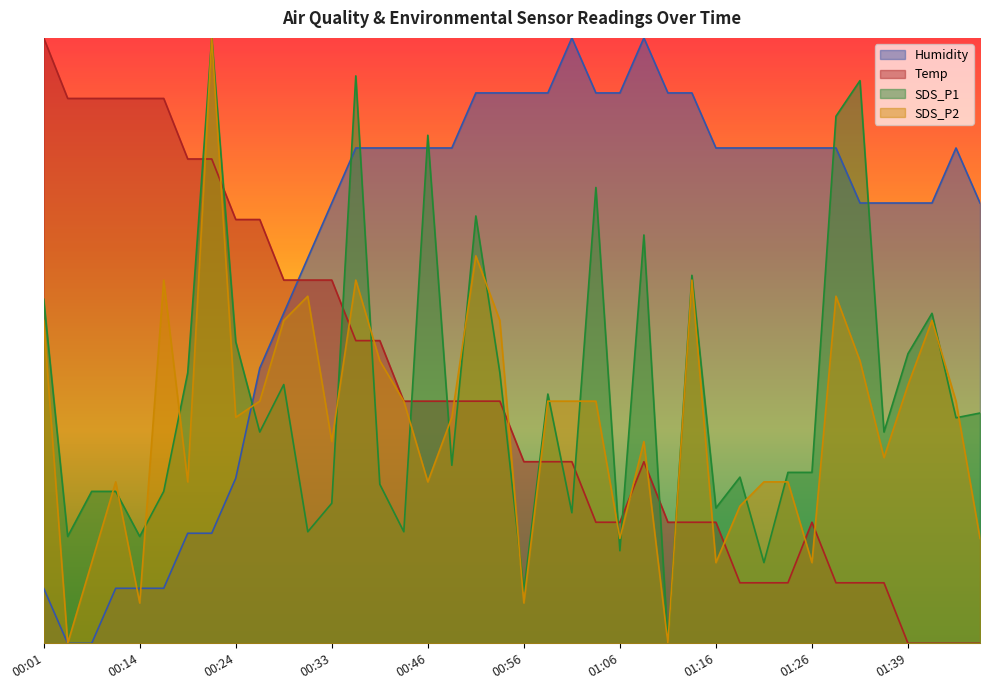

What is the difference between the maximum and minimum values in the Humidity series?

100.0